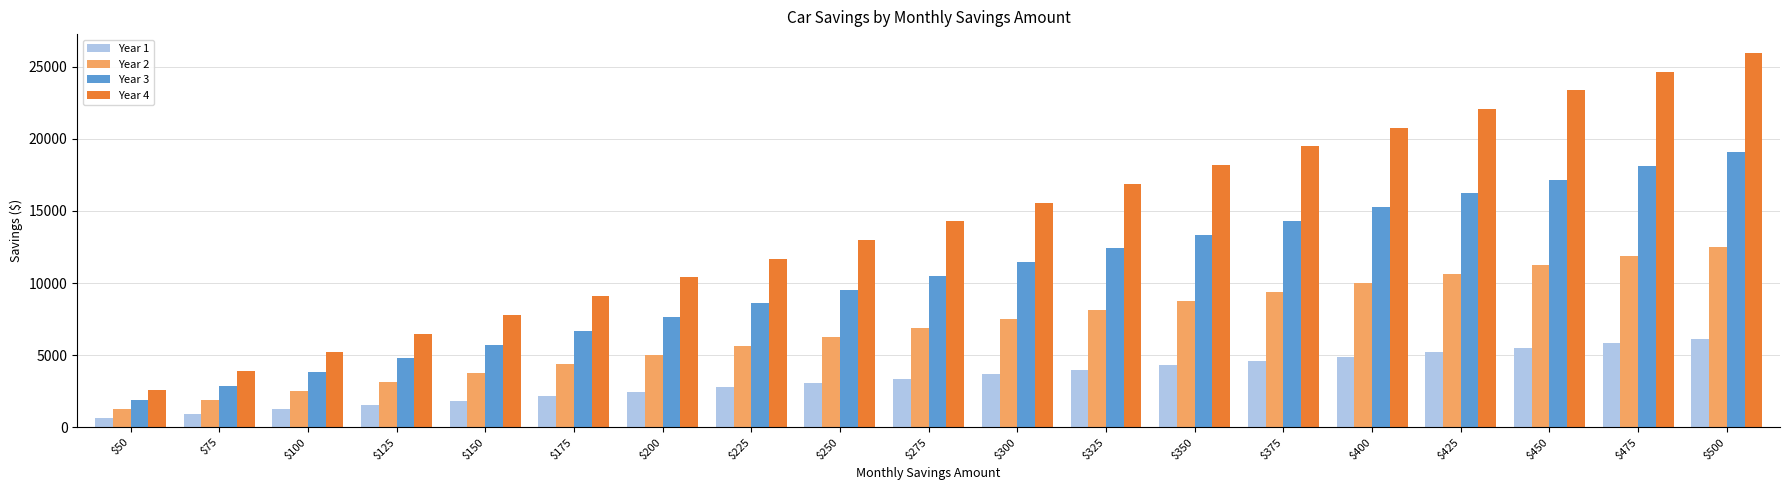

The Year 2 series shows 5612.1 at $225. True or false?

True